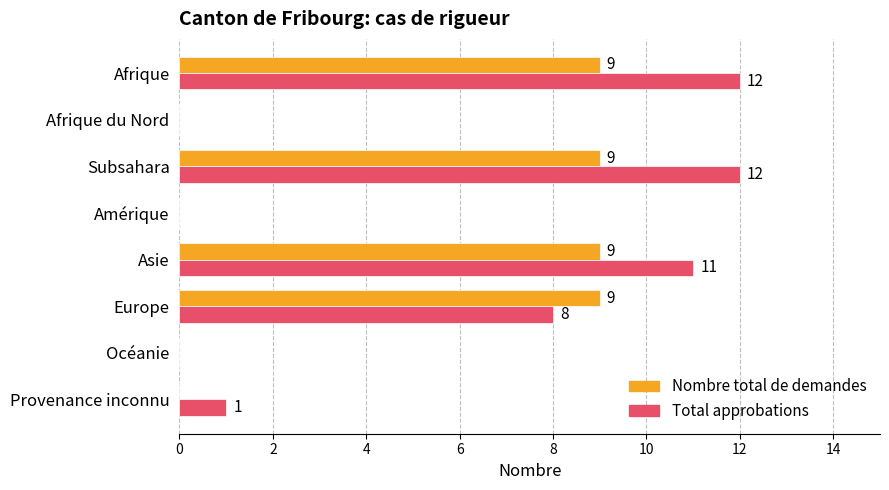

Which series has the largest total across all categories?

Total approbations